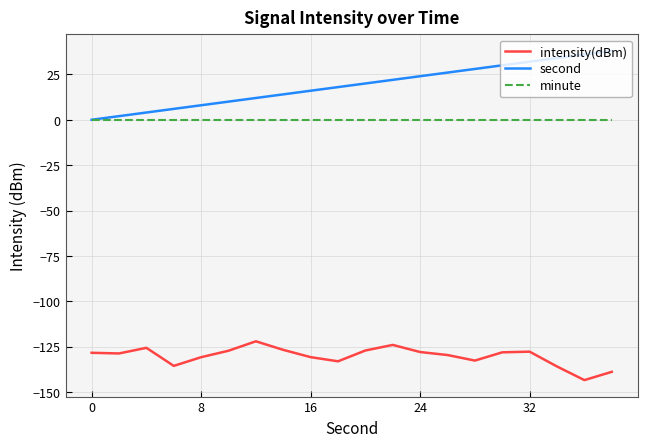

List the series in order of their peak value, highest first.

second, minute, intensity(dBm)